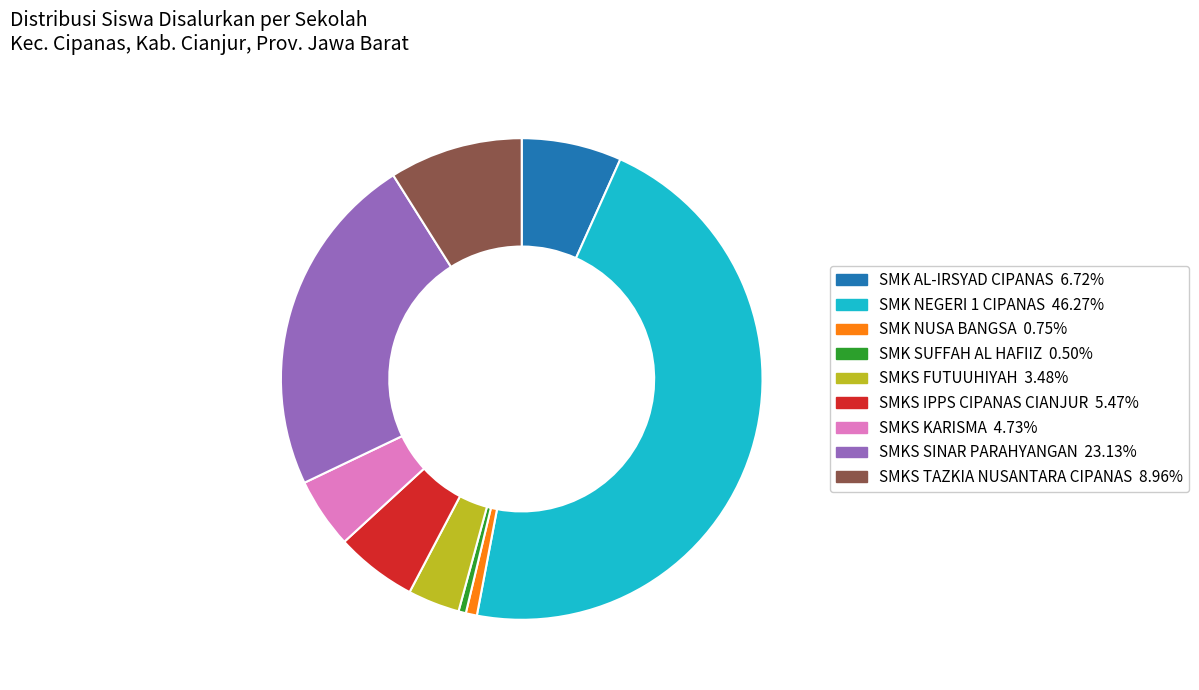

Is there any slice that represents more than half of the pie?

No